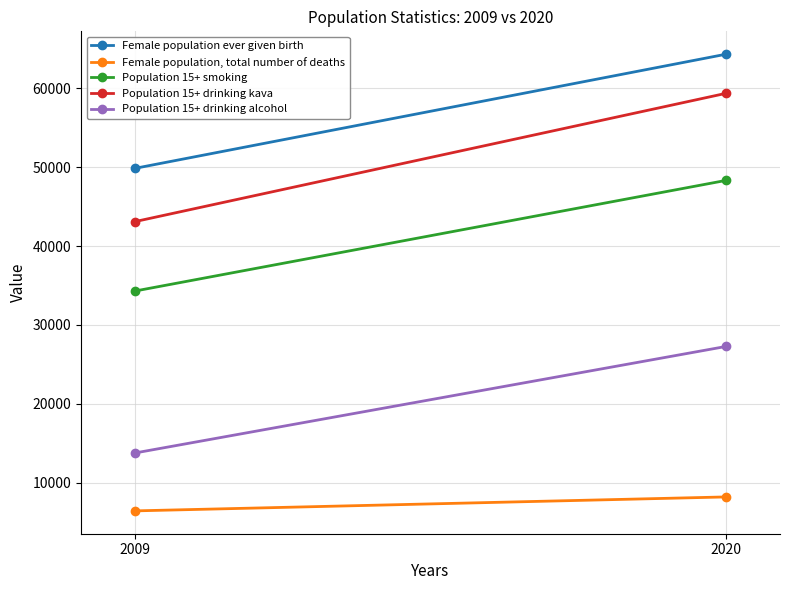

What is the smallest value displayed?

6448